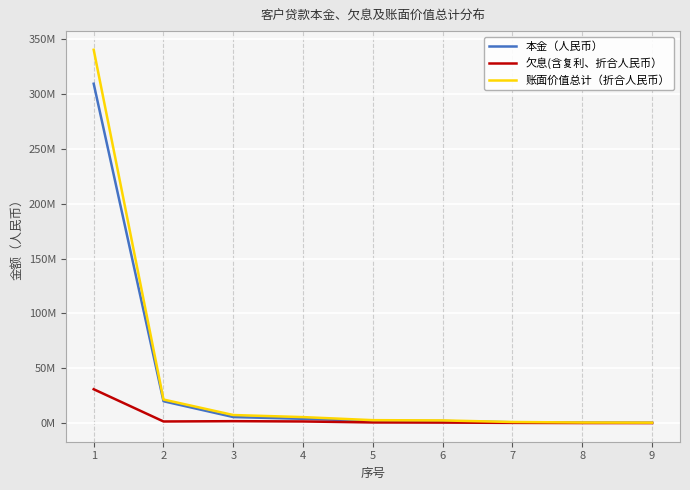

What are all the series names shown in the legend?

本金（人民币）, 欠息(含复利、折合人民币）, 账面价值总计（折合人民币）